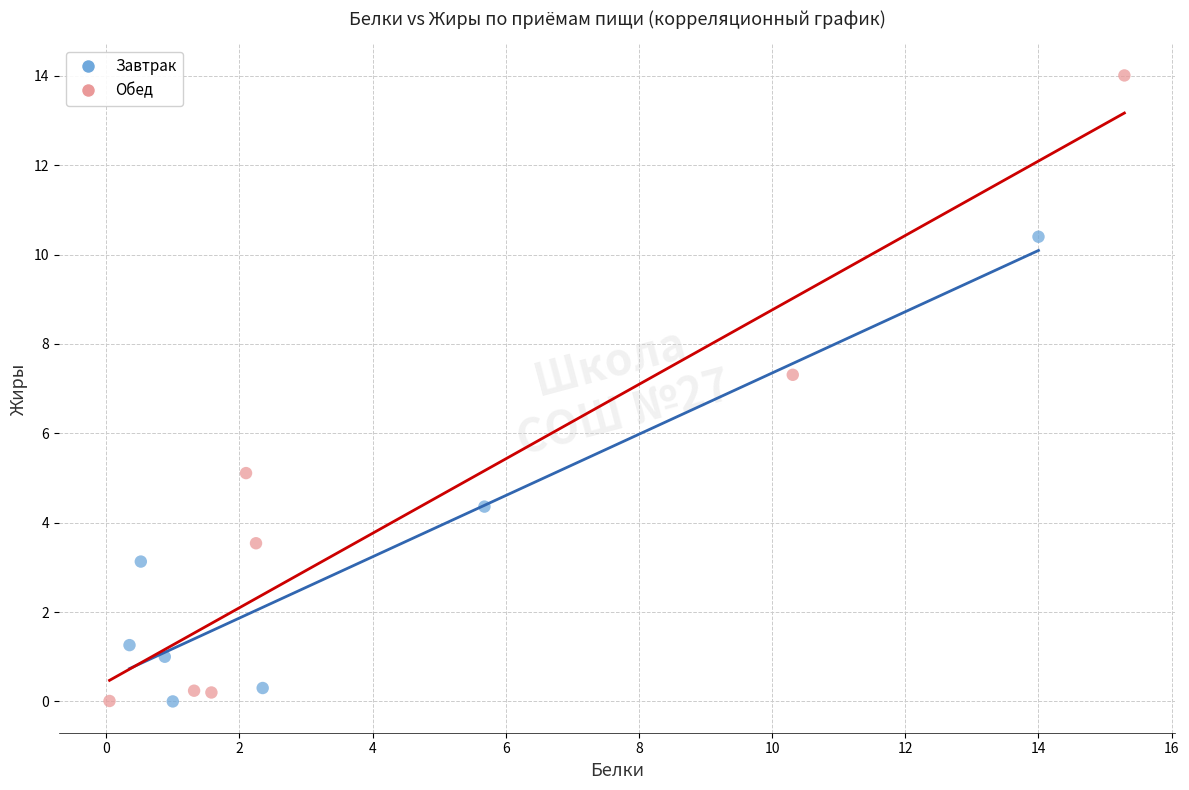

Which series contains the highest Y value?

Обед